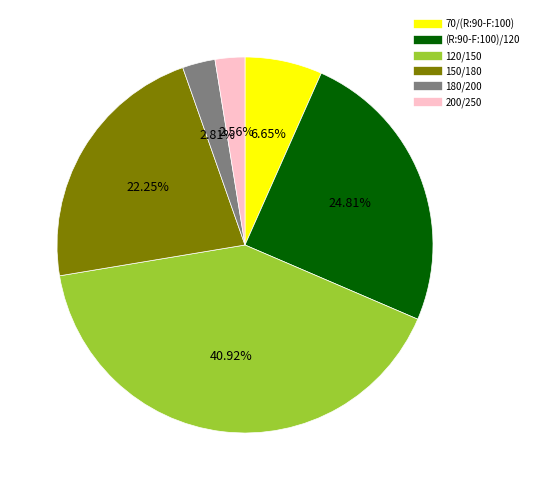

Does 180/200 account for over 50% of the chart?

No